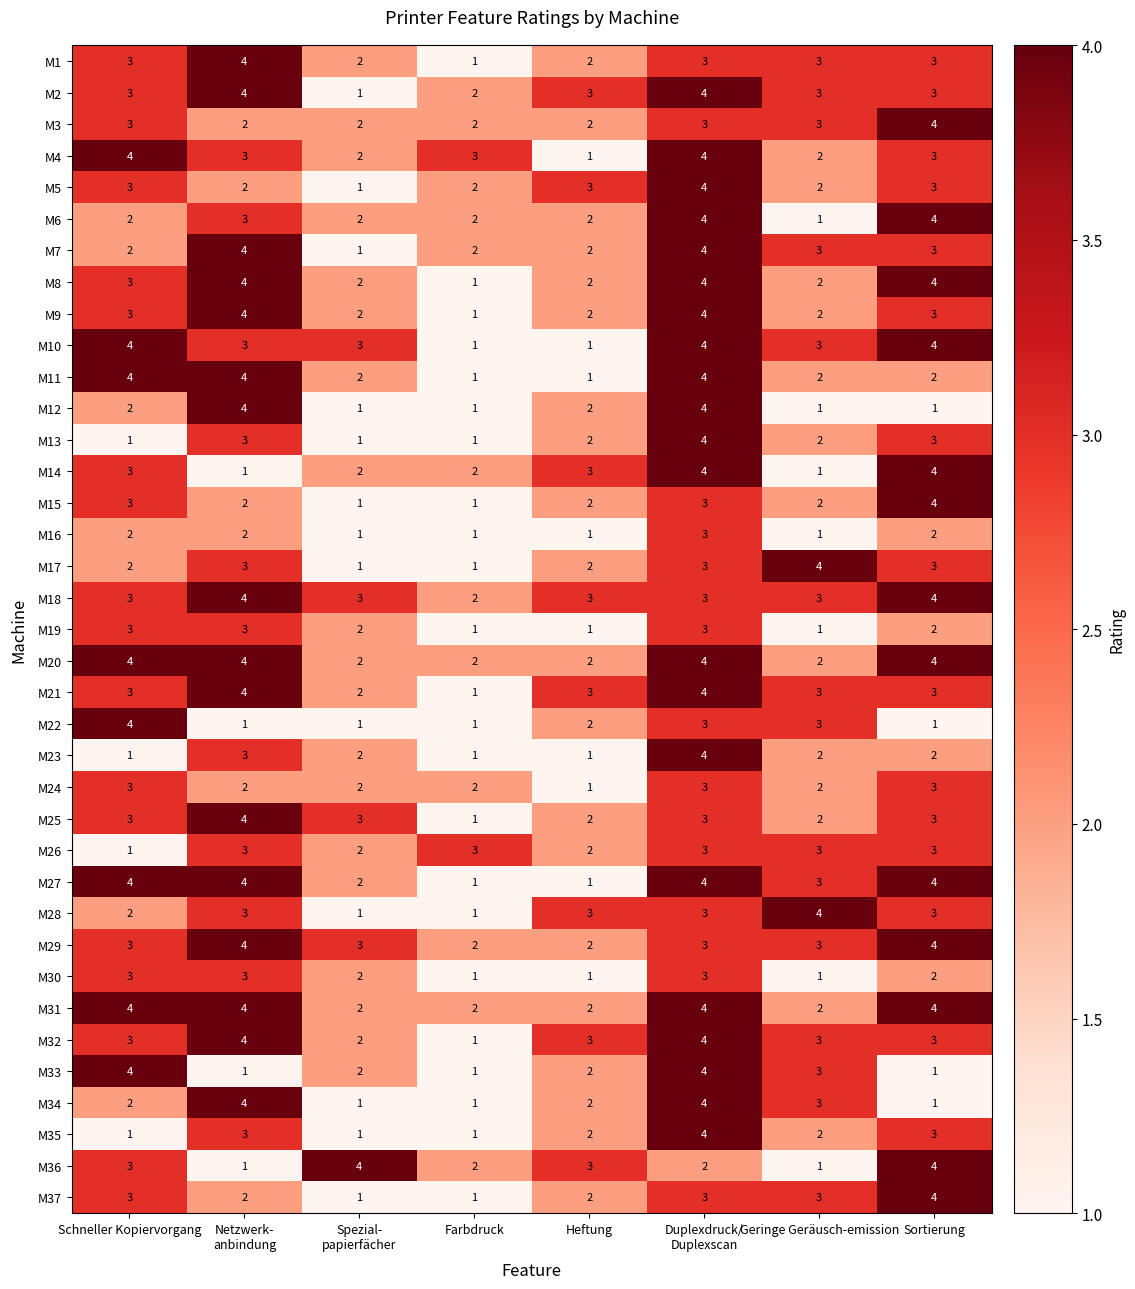

What is the greatest value displayed?

4